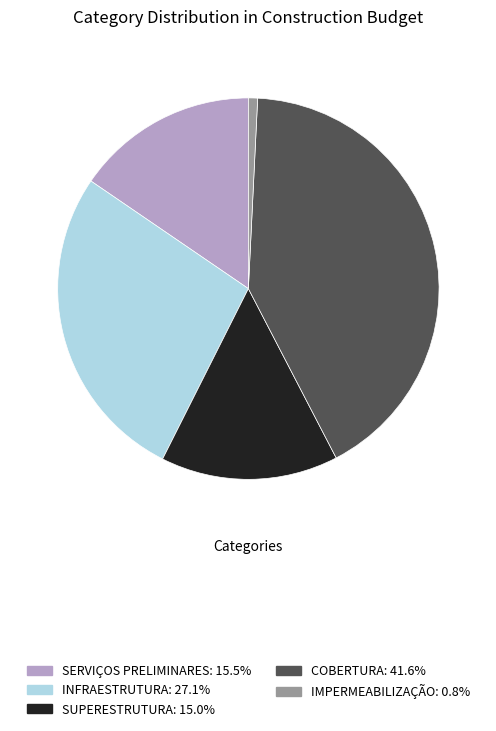

What is the ratio of the value at INFRAESTRUTURA to the value at COBERTURA?

0.7